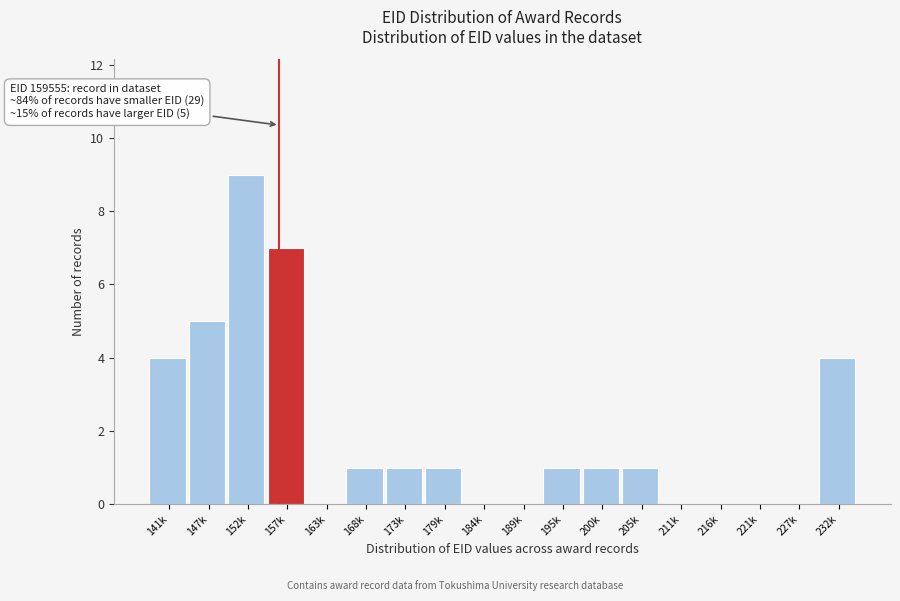

Reading right to left, extract all data points from this chart.

232k=4	227k=0	221k=0	216k=0	211k=0	205k=1	200k=1	195k=1	189k=0	184k=0	179k=1	173k=1	168k=1	163k=0	157k=7	152k=9	147k=5	141k=4